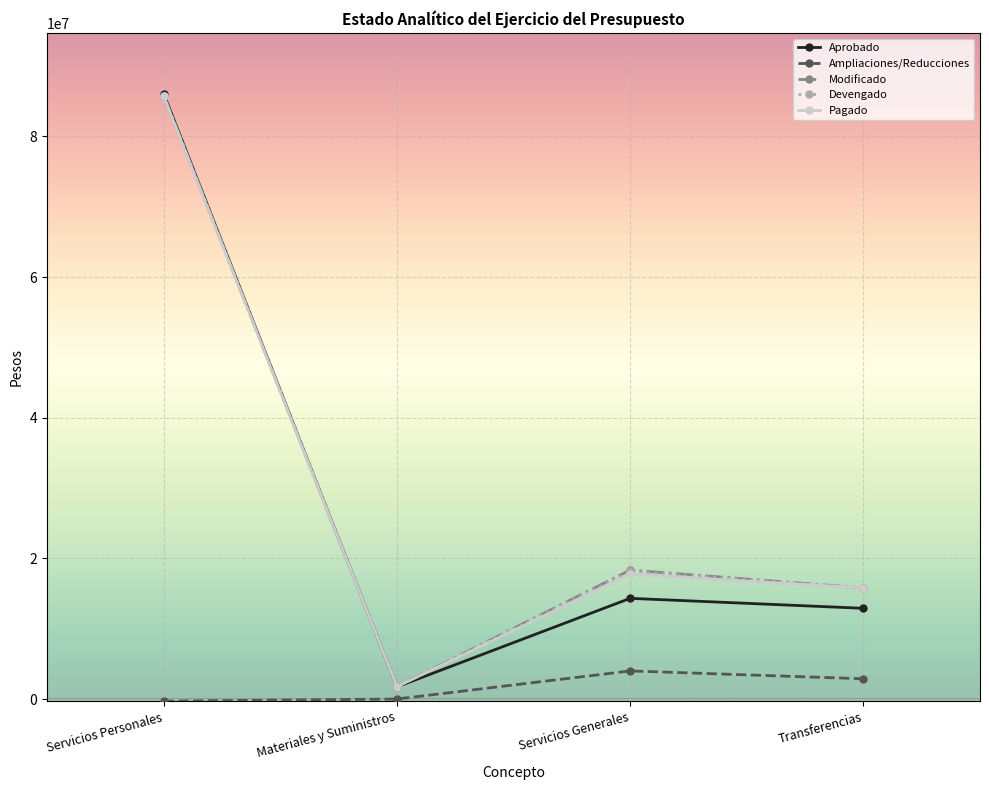

What is the total value across all series at Transferencias?

63258276